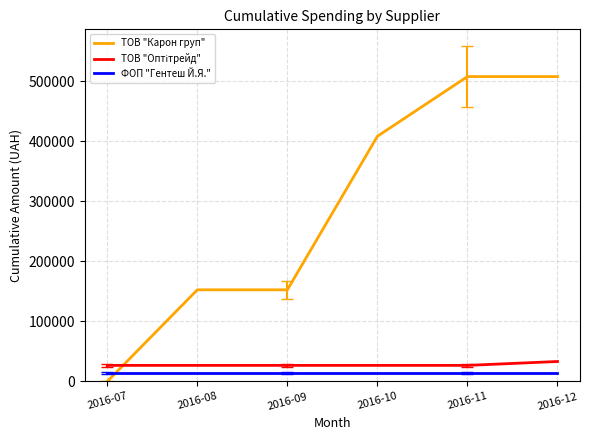

What is the difference between the highest and lowest values at 2016-11?

493811.3